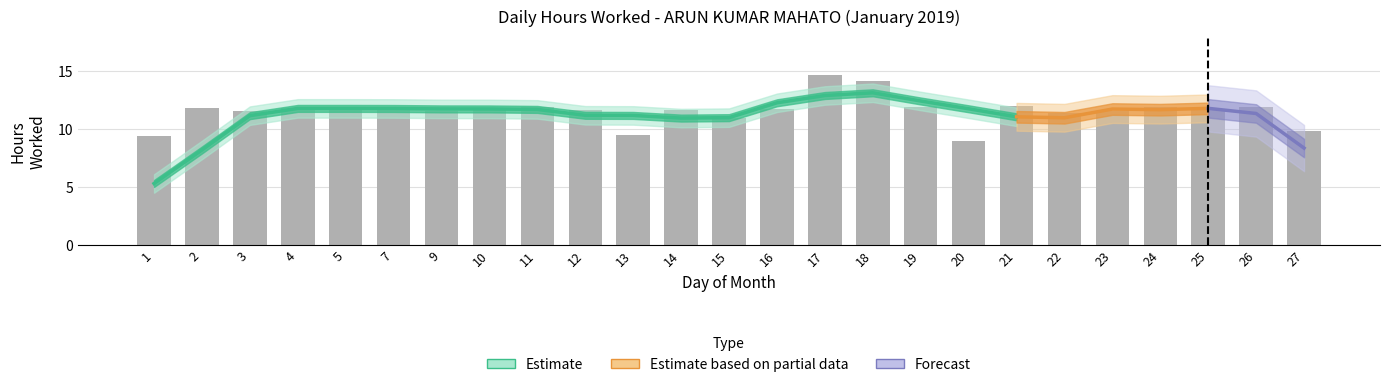

Which label corresponds to the smallest value in the chart?

20